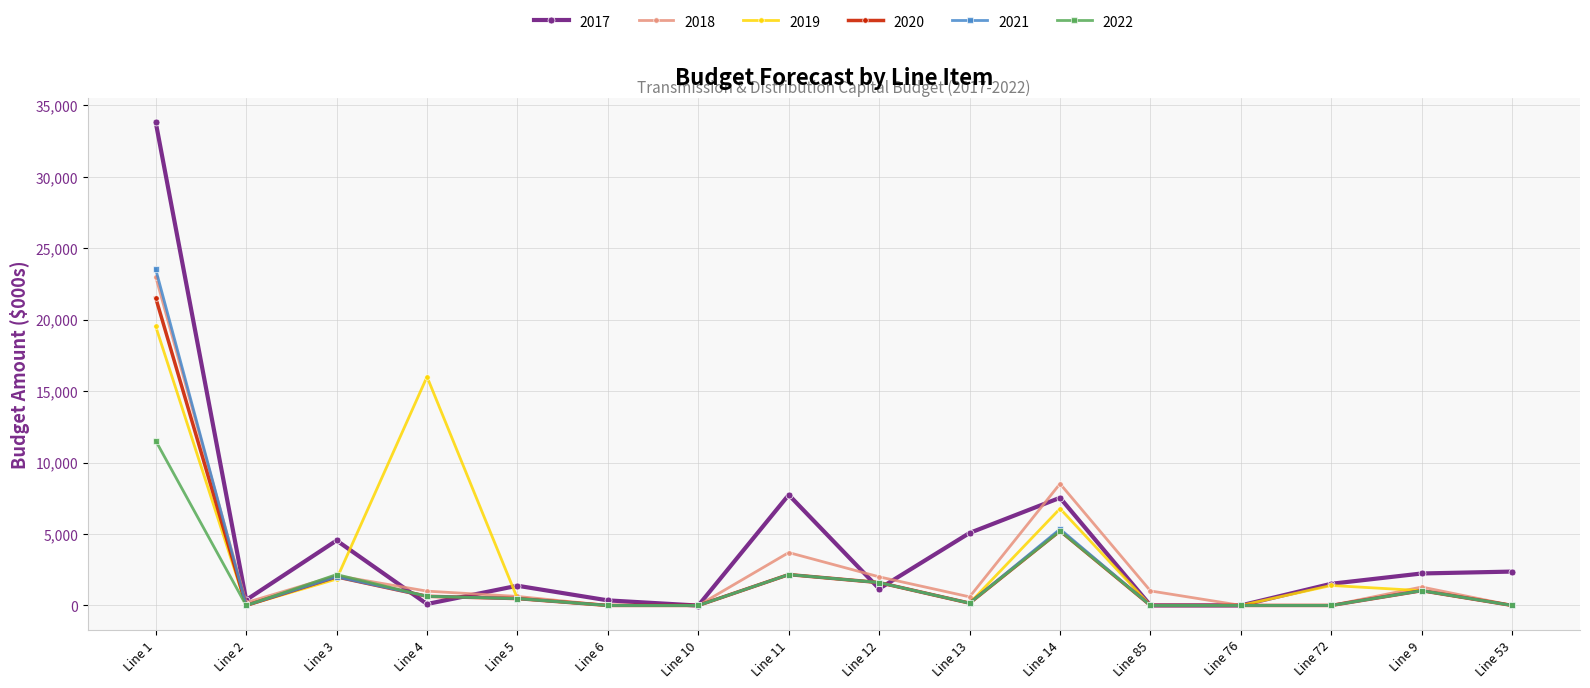

Which series has the largest total across all categories?

2017